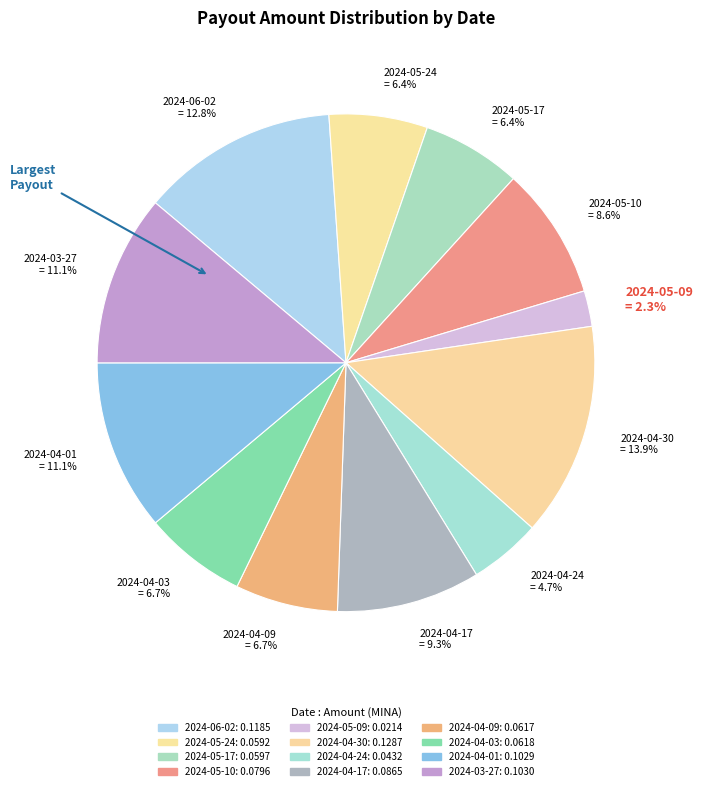

How many slices are in this pie chart?

12